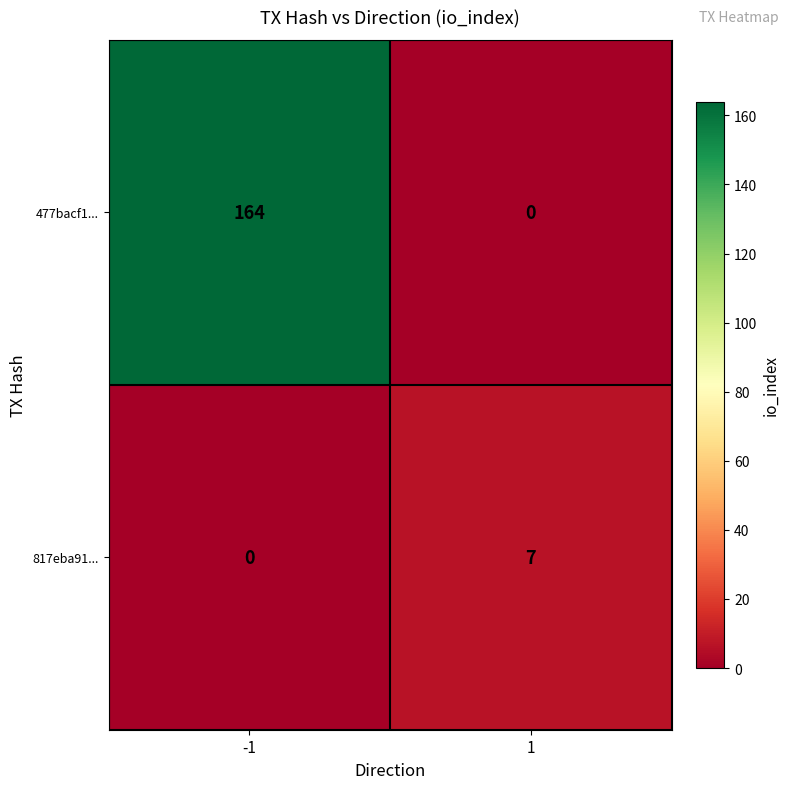

What is the average value of the 817eba91... series?

4